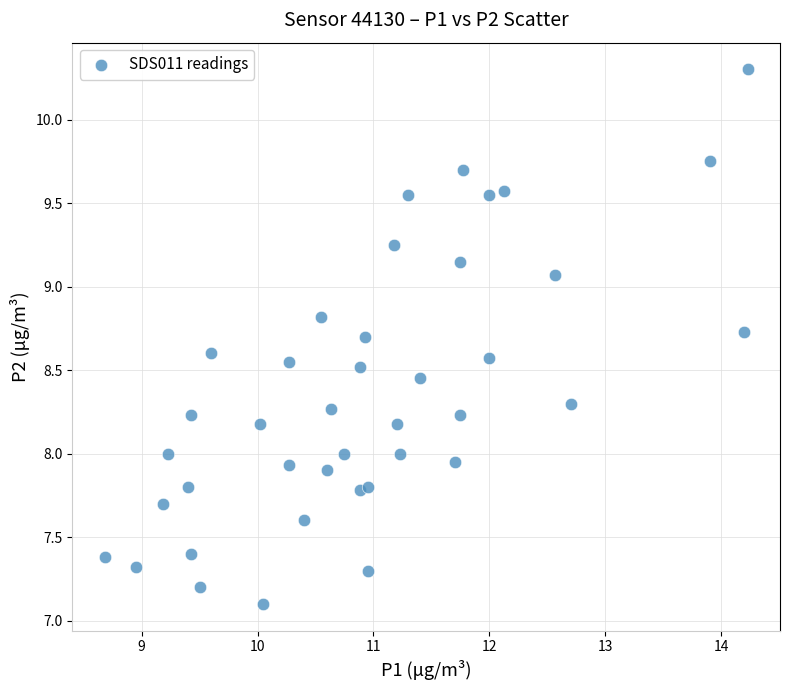

What is the range of X values (max minus min)?

5.6